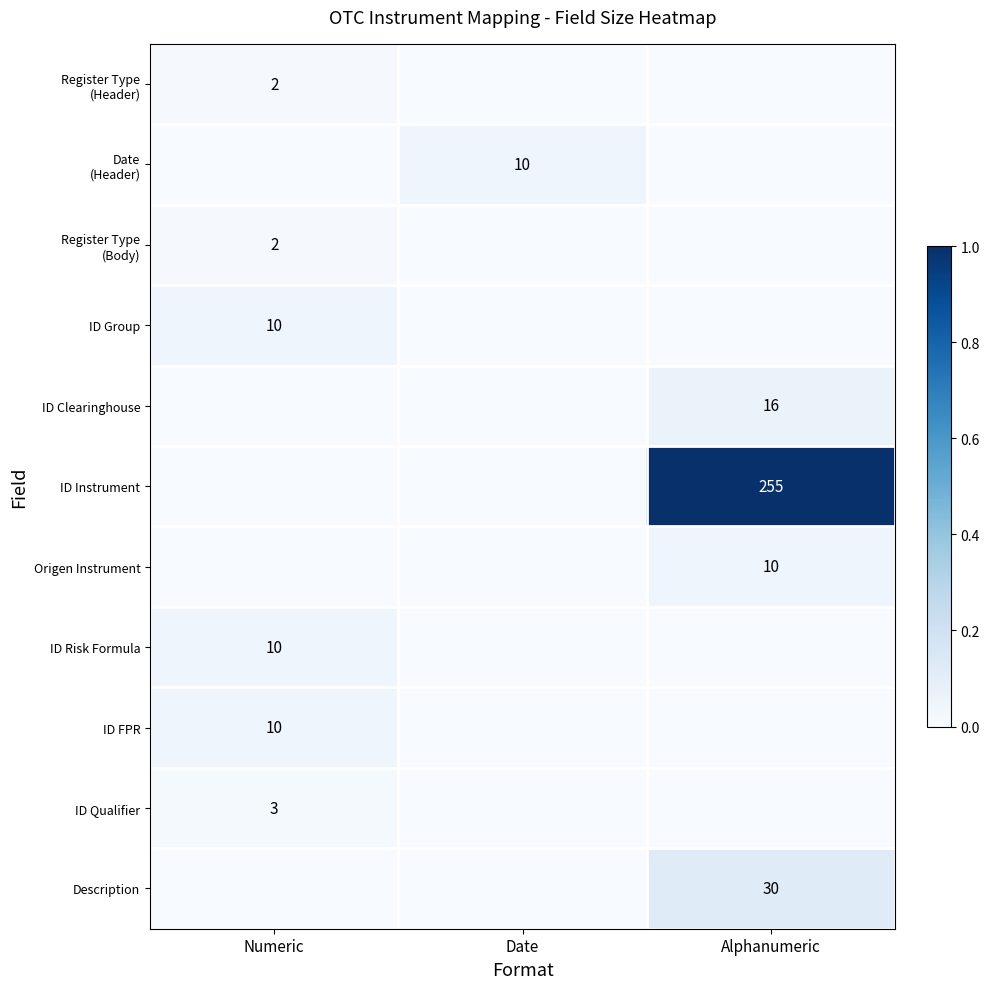

The value of Origen Instrument at Date is -0.0. True or false?

False